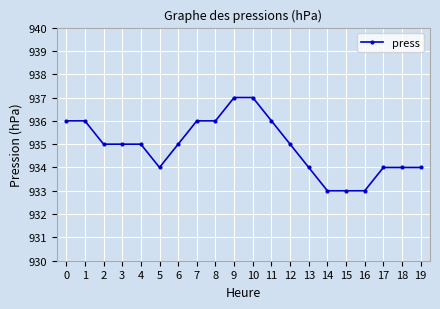

Reading left to right, extract all data points from this chart.

936	936	935	935	935	934	935	936	936	937	937	936	935	934	933	933	933	934	934	934